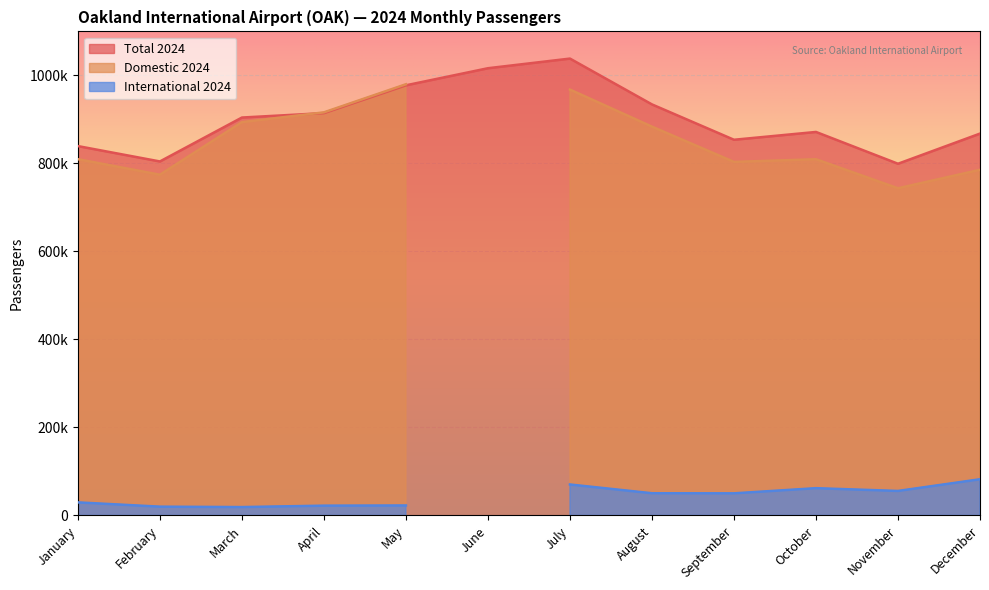

Which series has the largest total across all categories?

Total 2024